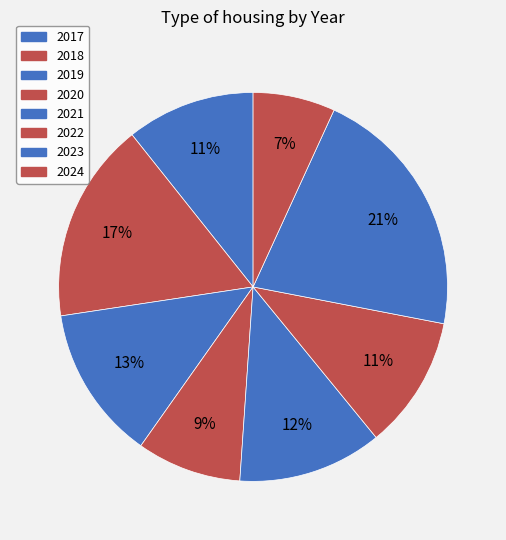

To the nearest percent, what is the difference between the 2018 and 2019 slice percentages?

4%